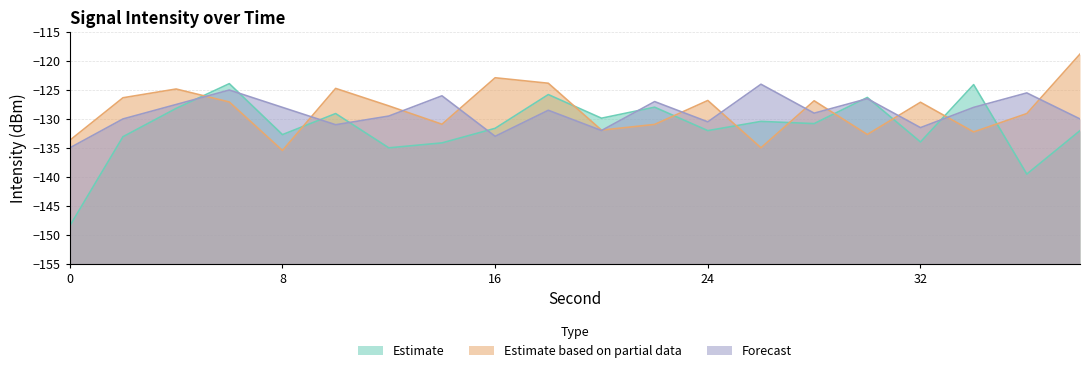

Which series has the widest spread of values?

Estimate